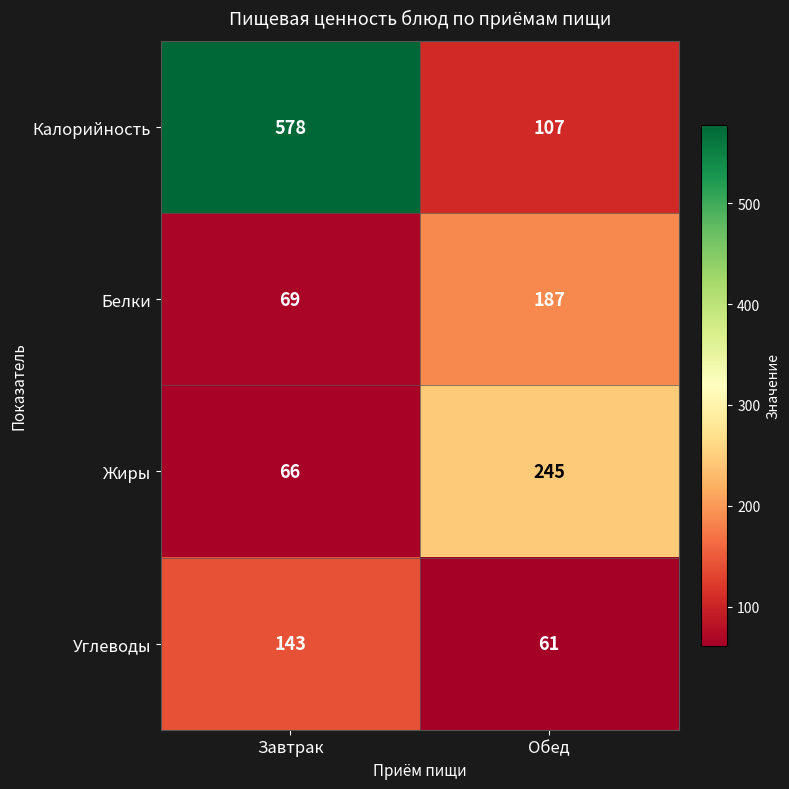

Reading left to right, what are all the values shown in this chart?

Калорийность: Завтрак=578	Обед=107
Белки: Завтрак=69	Обед=187
Жиры: Завтрак=66	Обед=245
Углеводы: Завтрак=143	Обед=61